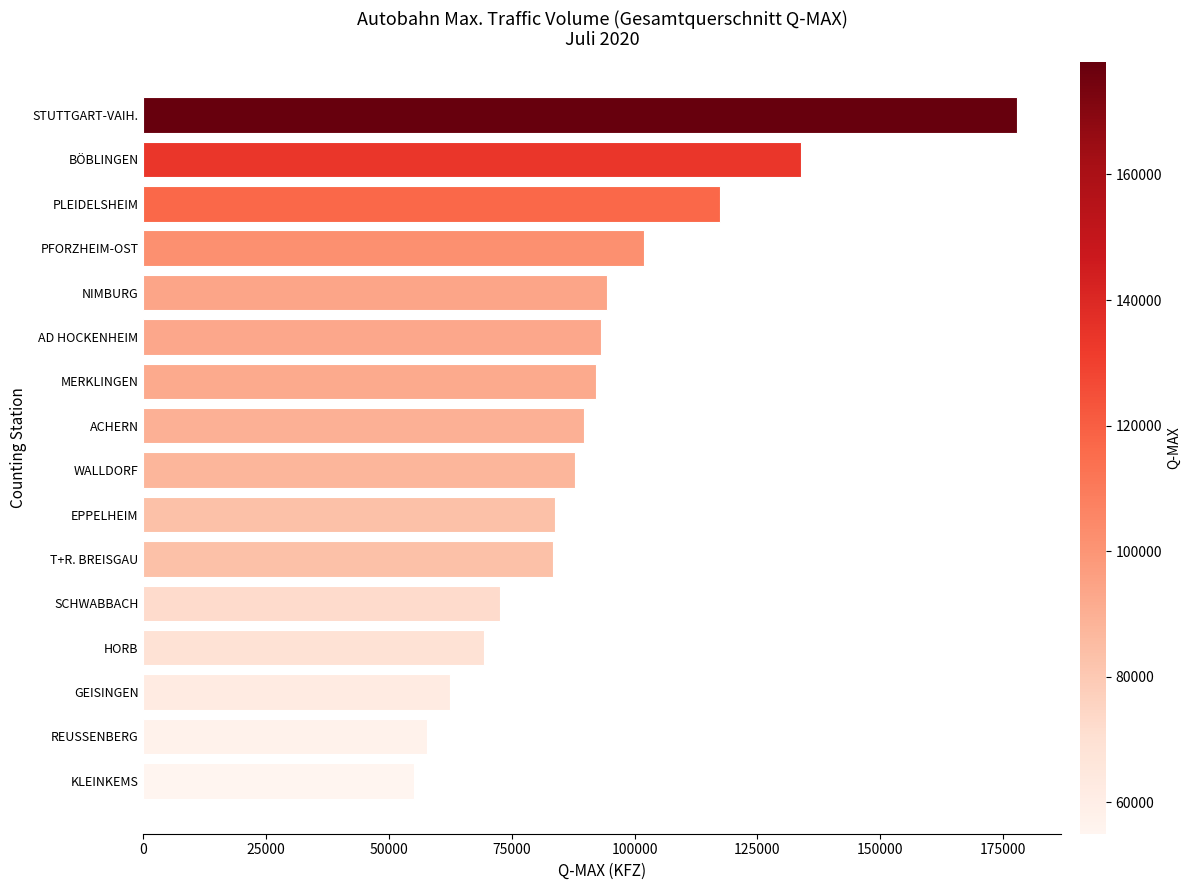

What is the sum of all values?

1472656